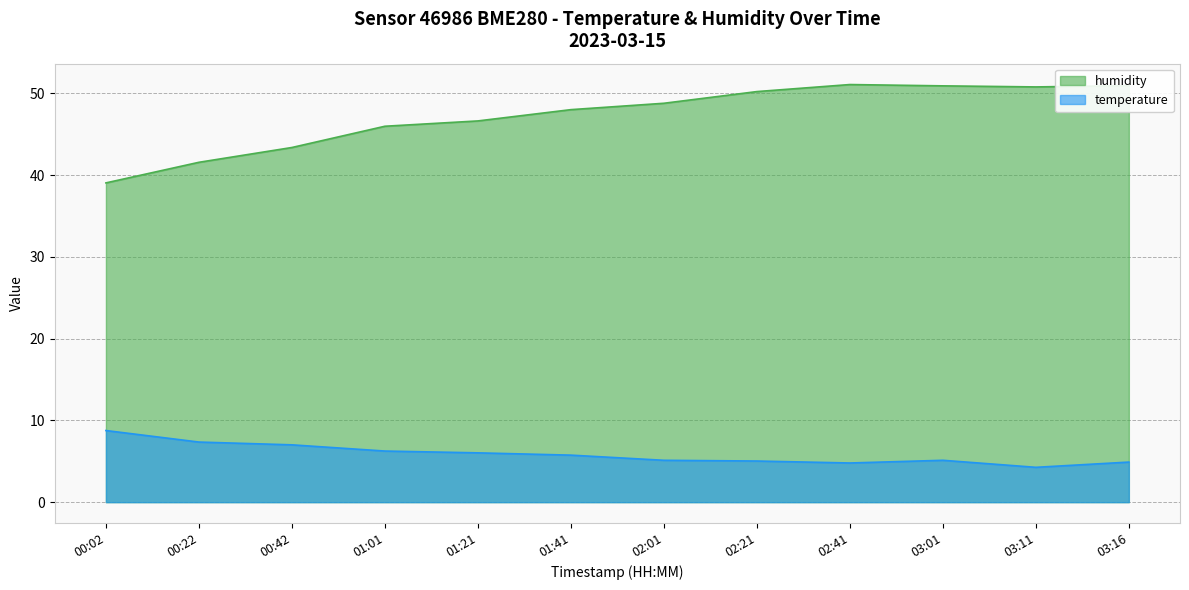

At which category does temperature reach its first local valley?

02:41